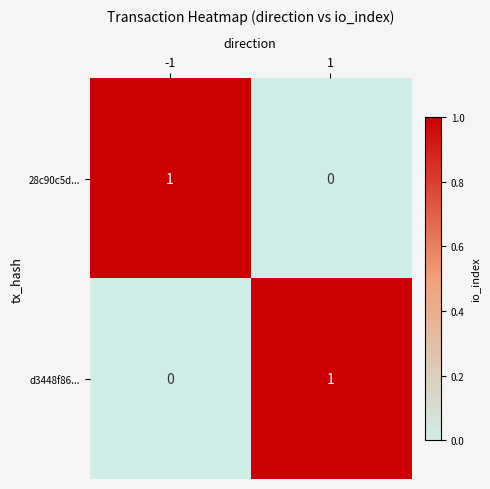

Reading right to left, list all the values displayed in this chart.

28c90c5d...: 1=0	-1=1
d3448f86...: 1=1	-1=0